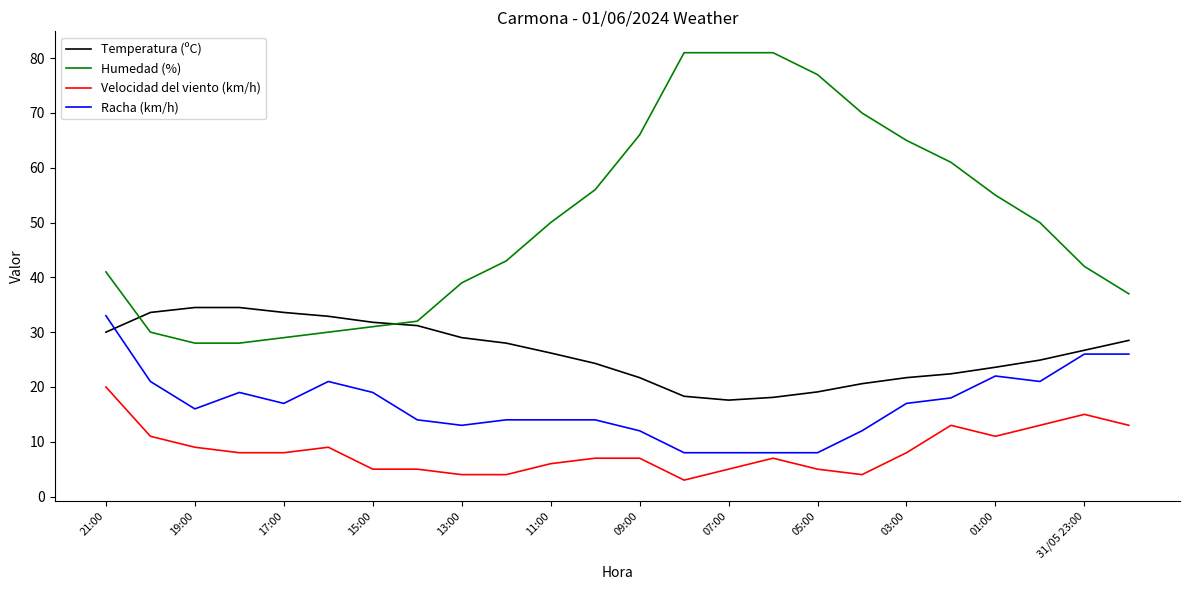

True or false: Velocidad del viento (km/h) and Temperatura (ºC) intersect in this chart.

False